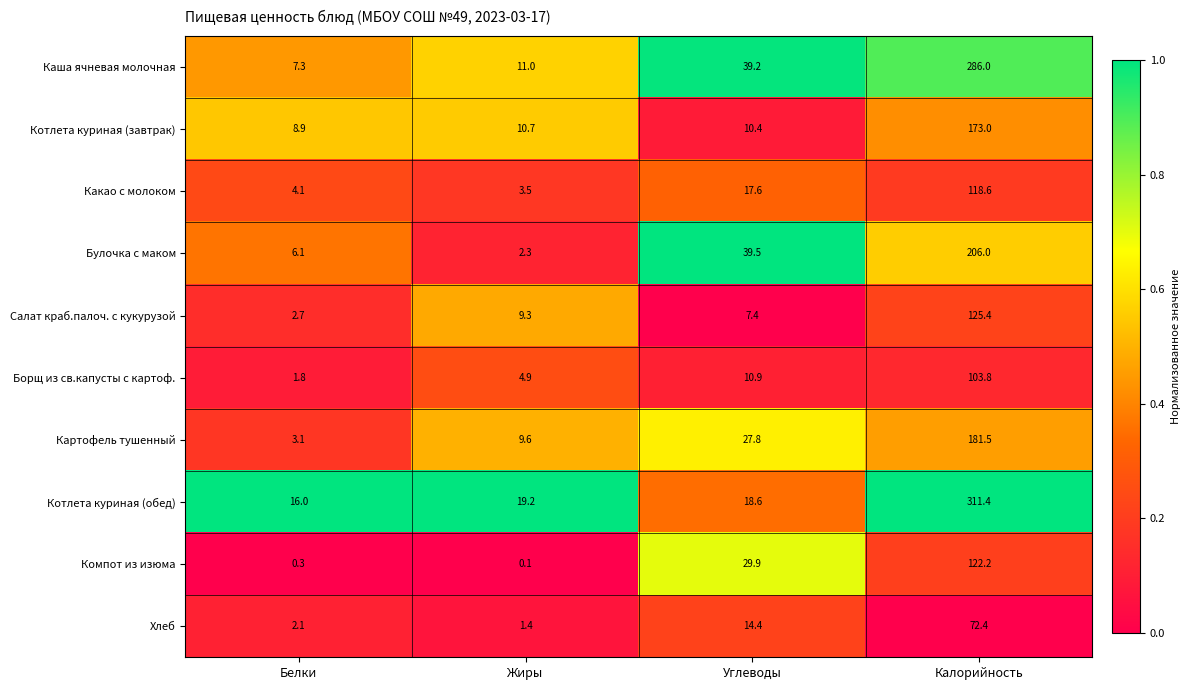

True or false: Борщ из св.капусты с картоф. has a value of 0.7 at Белки.

False